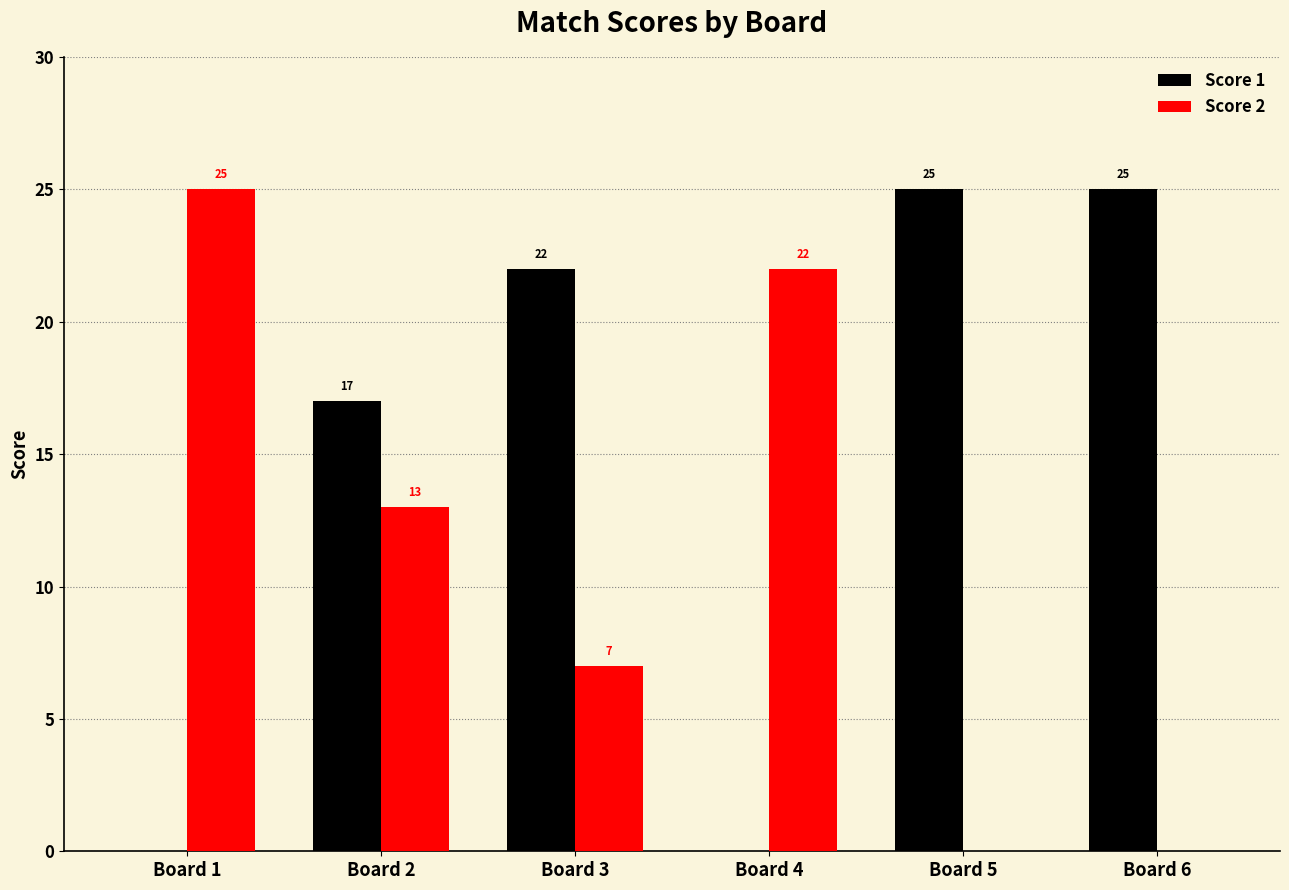

The Score 2 series shows 17 at Board 2. True or false?

False